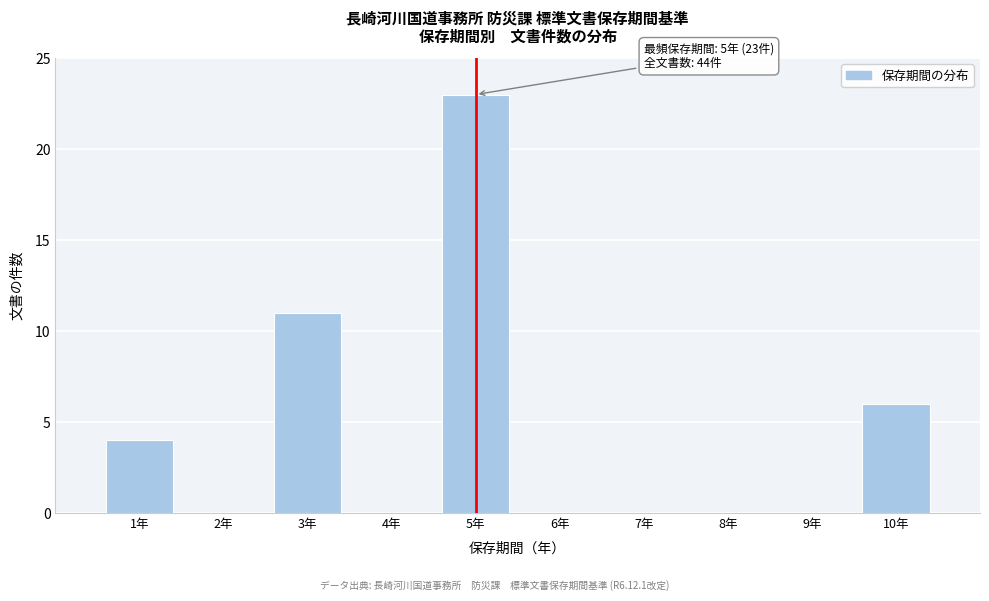

Reading left to right, transcribe all the data shown in this chart.

1年=4	2年=0	3年=11	4年=0	5年=23	6年=0	7年=0	8年=0	9年=0	10年=6